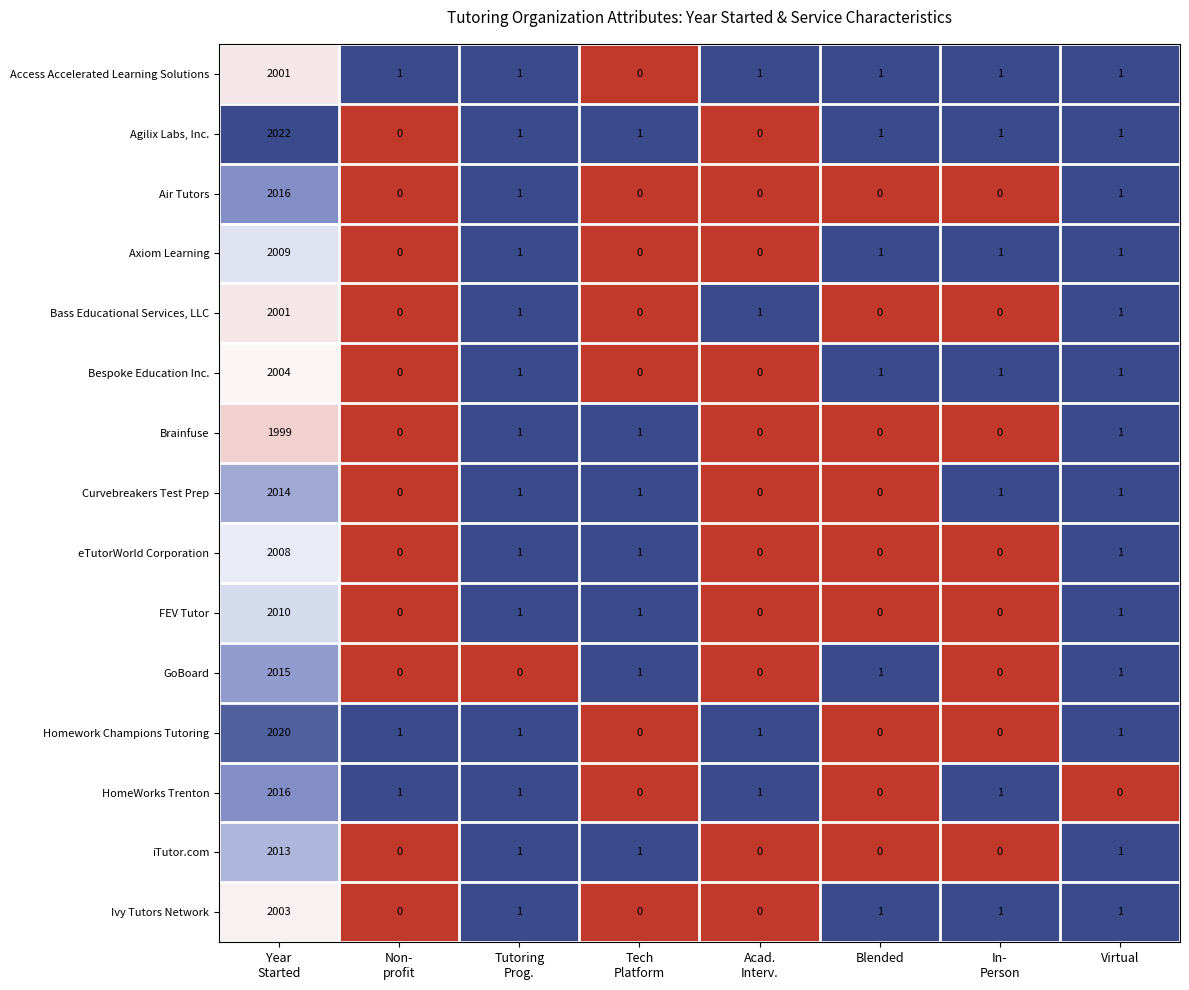

Which series has the largest total across all categories?

Agilix Labs, Inc.